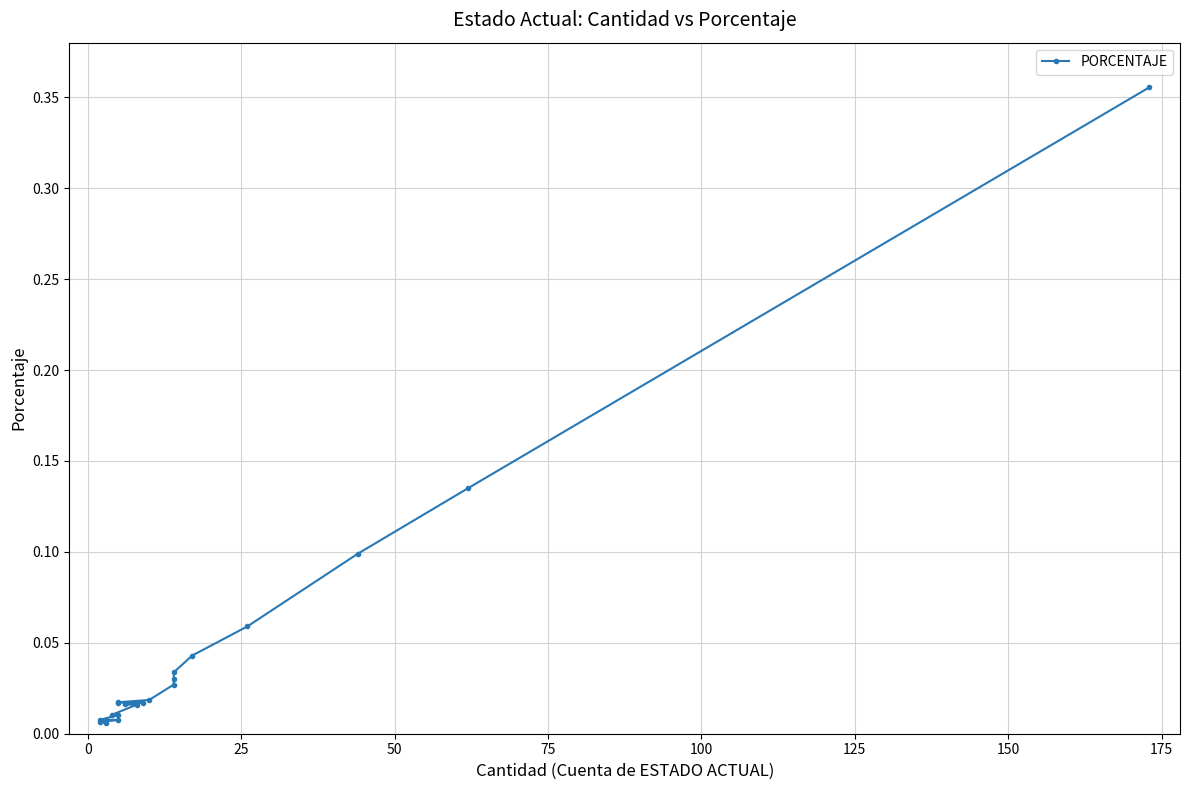

The chart shows a value of 0.0 at 19. True or false?

False